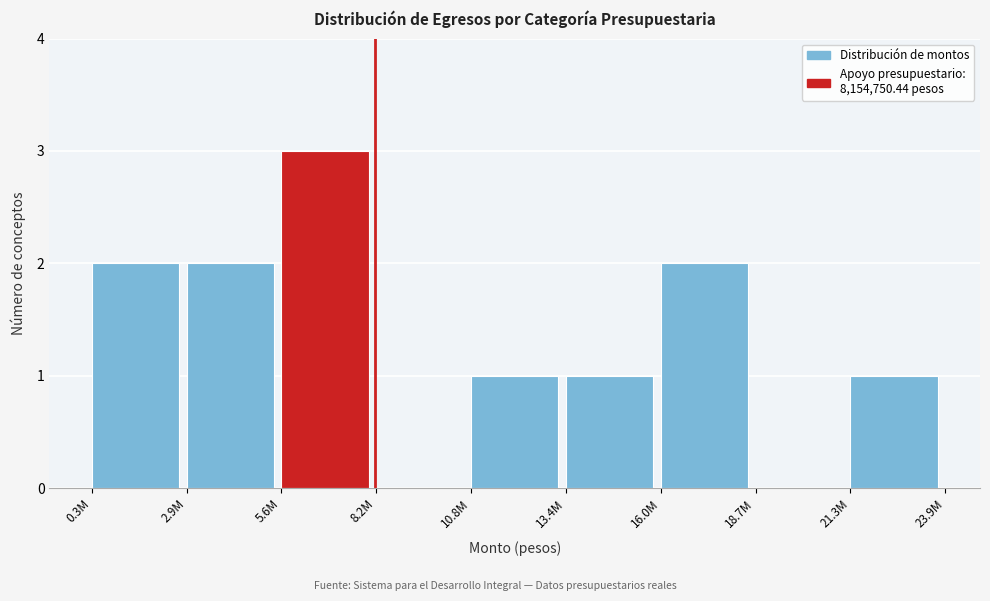

Reading left to right, what are all the values shown in this chart?

0.3M=2	2.9M=2	5.6M=3	8.2M=0	10.8M=1	13.4M=1	16.0M=2	18.7M=0	21.3M=1